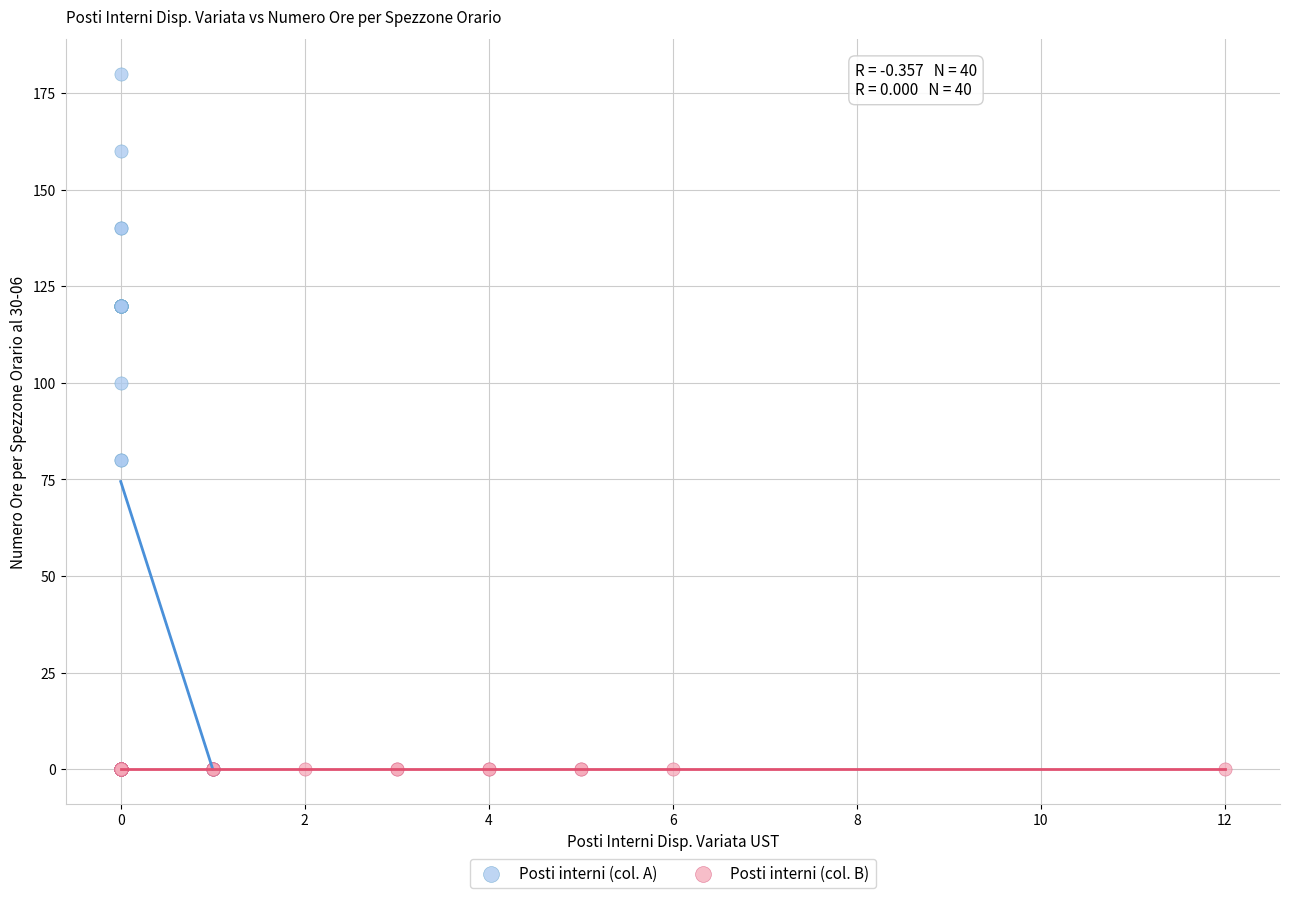

Which series reaches the maximum Y coordinate?

Posti interni (col. A)